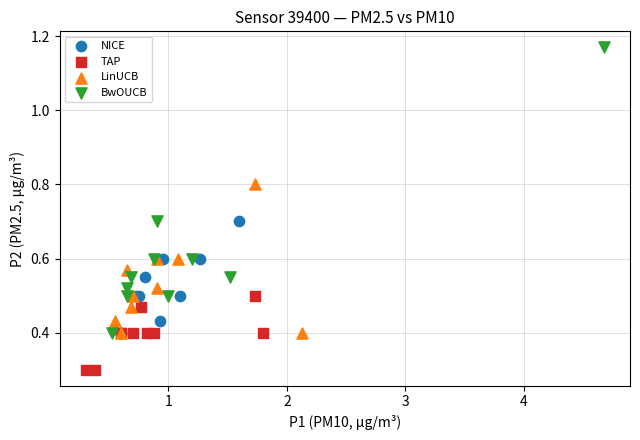

Which series has the widest spread of Y values?

BwOUCB